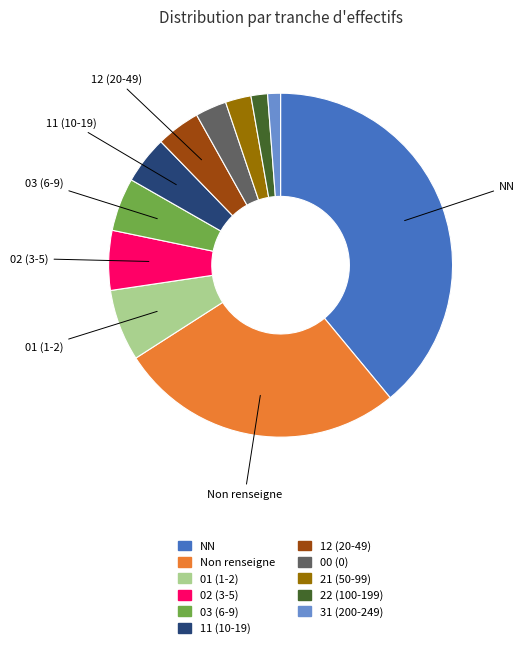

Which slice is the largest?

NN